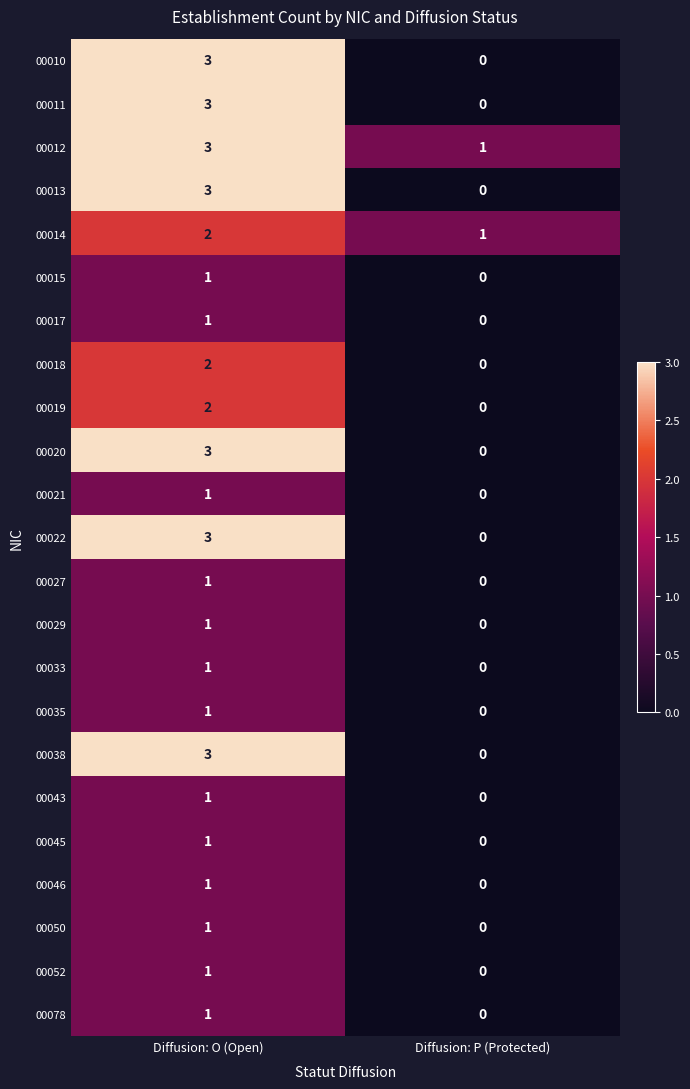

How many categories are shown in the chart?

2